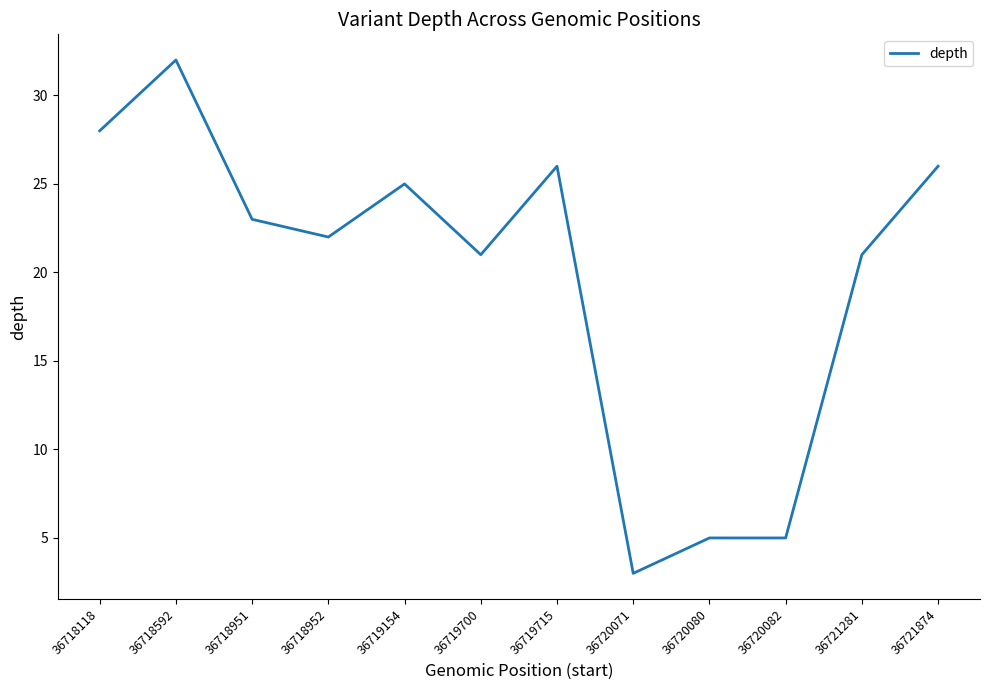

The value at 36720082 is 2. True or false?

False